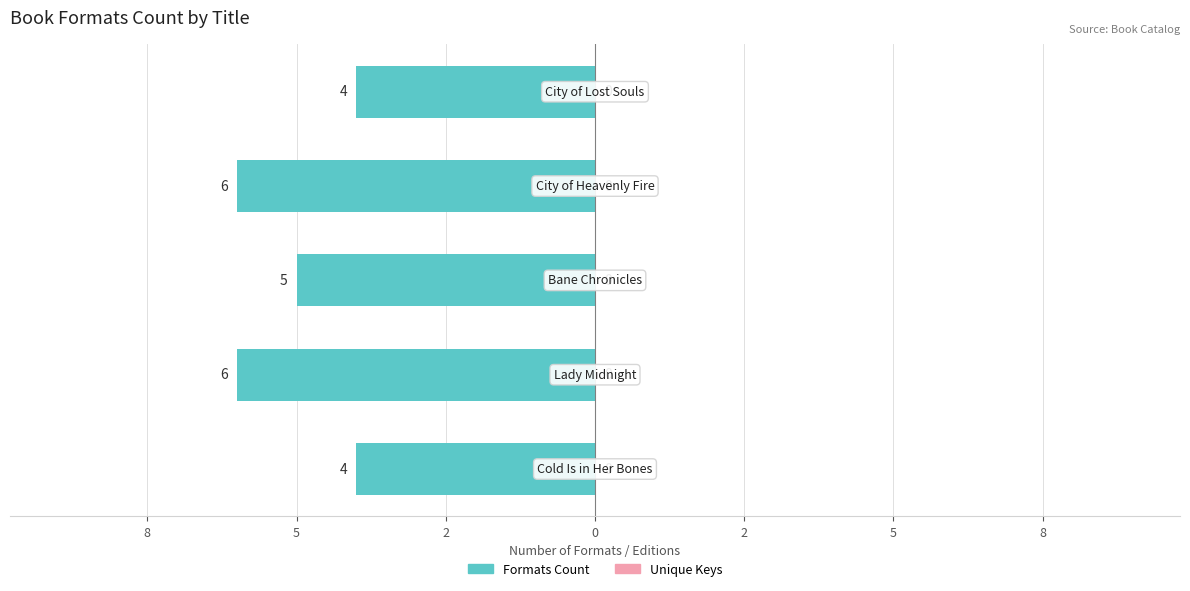

Are the bars horizontal?

Yes